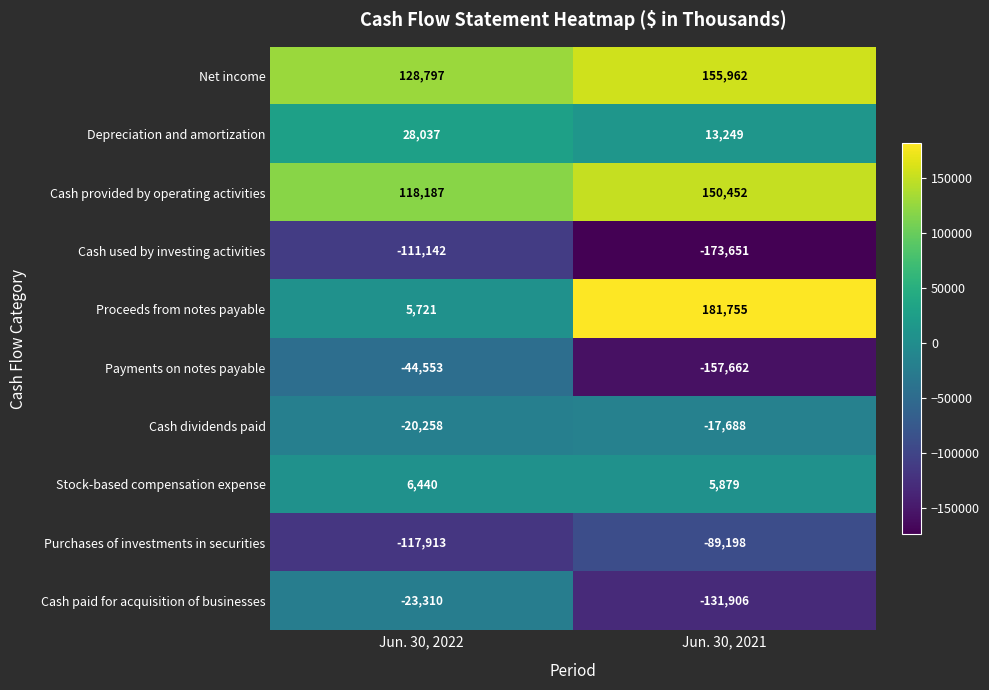

What is the difference between the maximum and minimum values in the Purchases of investments in securities series?

28715